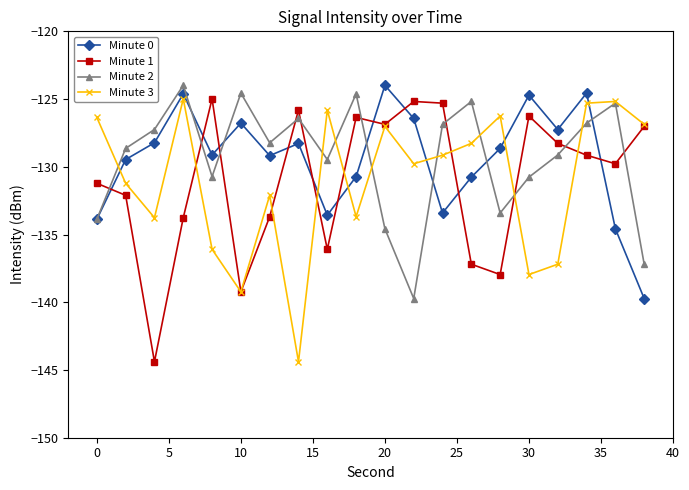

In Minute 3, how many points are lower than both neighbors (excluding endpoints)?

6